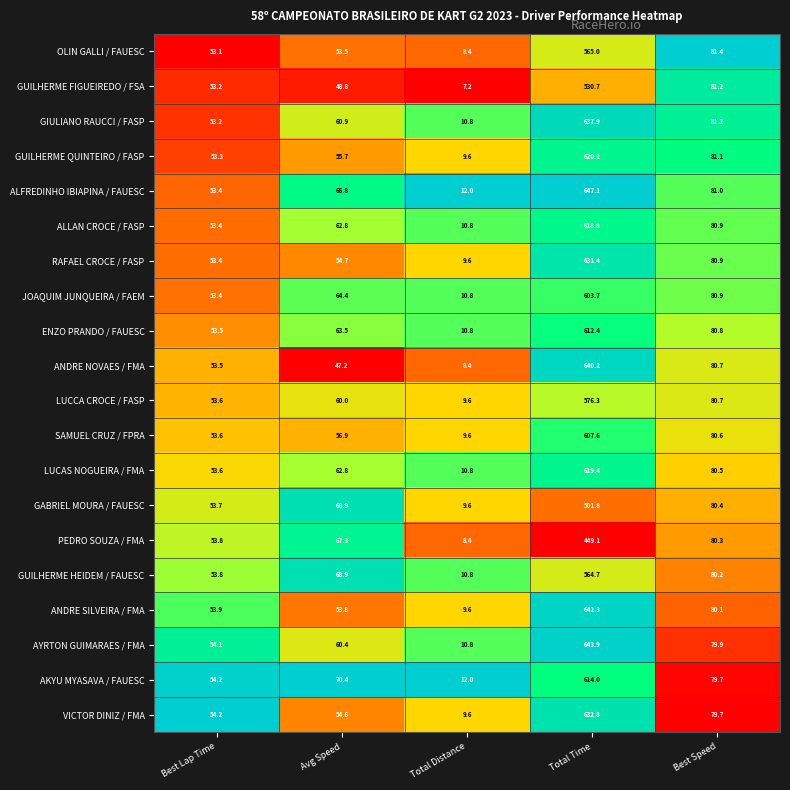

List the series in order of their peak value, highest first.

ALFREDINHO IBIAPINA / FAUESC, AYRTON GUIMARAES / FMA, ANDRE SILVEIRA / FMA, ANDRE NOVAES / FMA, GIULIANO RAUCCI / FASP, VICTOR DINIZ / FMA, RAFAEL CROCE / FASP, GUILHERME QUINTEIRO / FASP, LUCAS NOGUEIRA / FMA, ALLAN CROCE / FASP, AKYU MYASAVA / FAUESC, ENZO PRANDO / FAUESC, SAMUEL CRUZ / FPRA, JOAQUIM JUNQUEIRA / FAEM, LUCCA CROCE / FASP, OLIN GALLI / FAUESC, GUILHERME HEIDEM / FAUESC, GUILHERME FIGUEIREDO / FSA, GABRIEL MOURA / FAUESC, PEDRO SOUZA / FMA